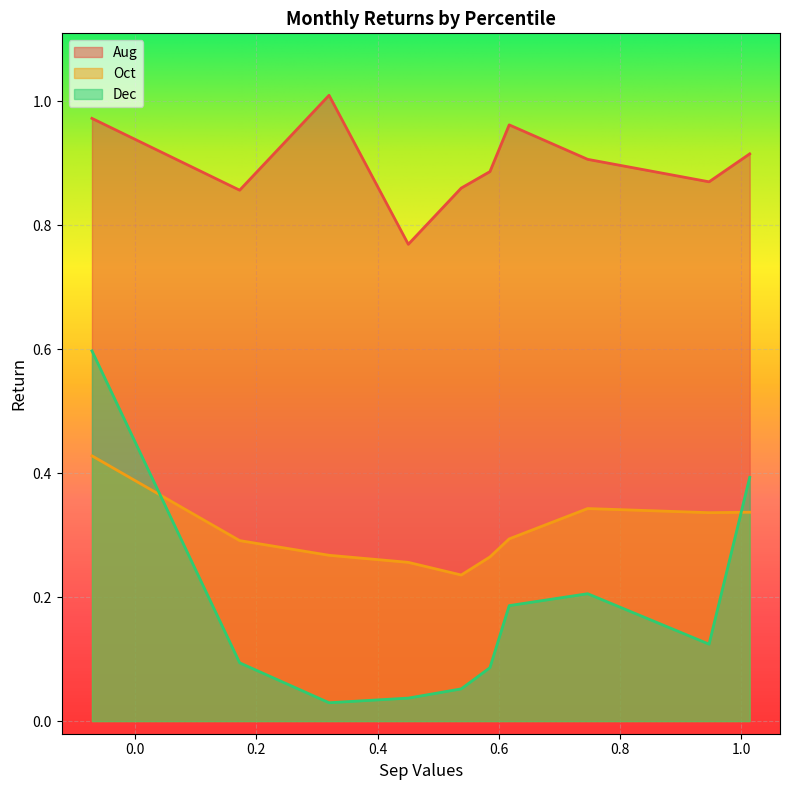

Which series has the largest range (max minus min)?

Dec